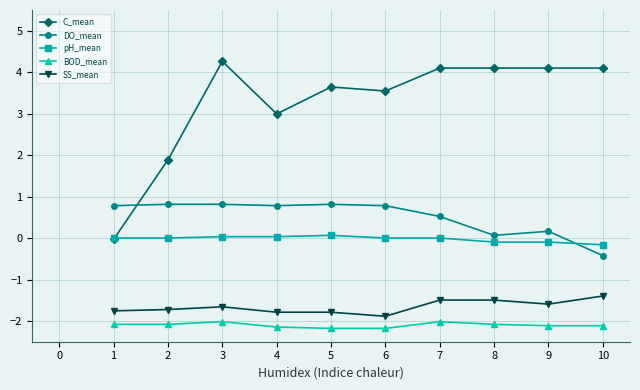

How many distinct data groups are displayed?

5